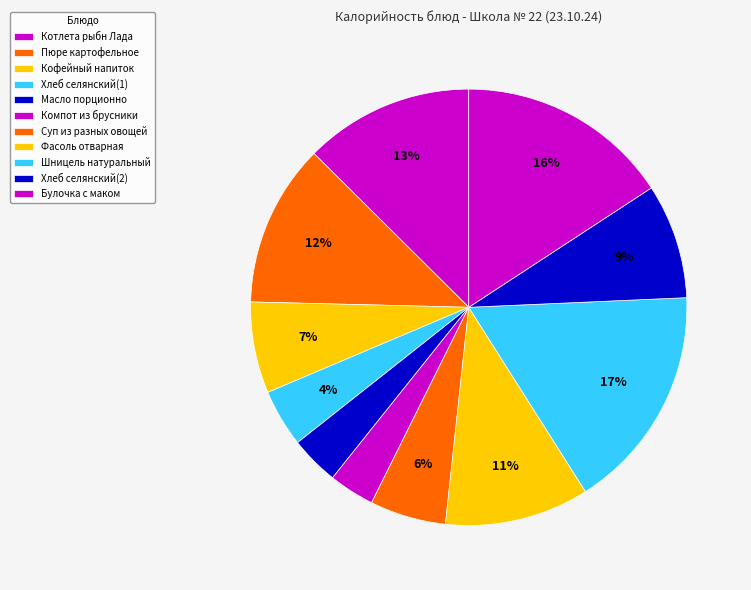

How many slices are in this pie chart?

11